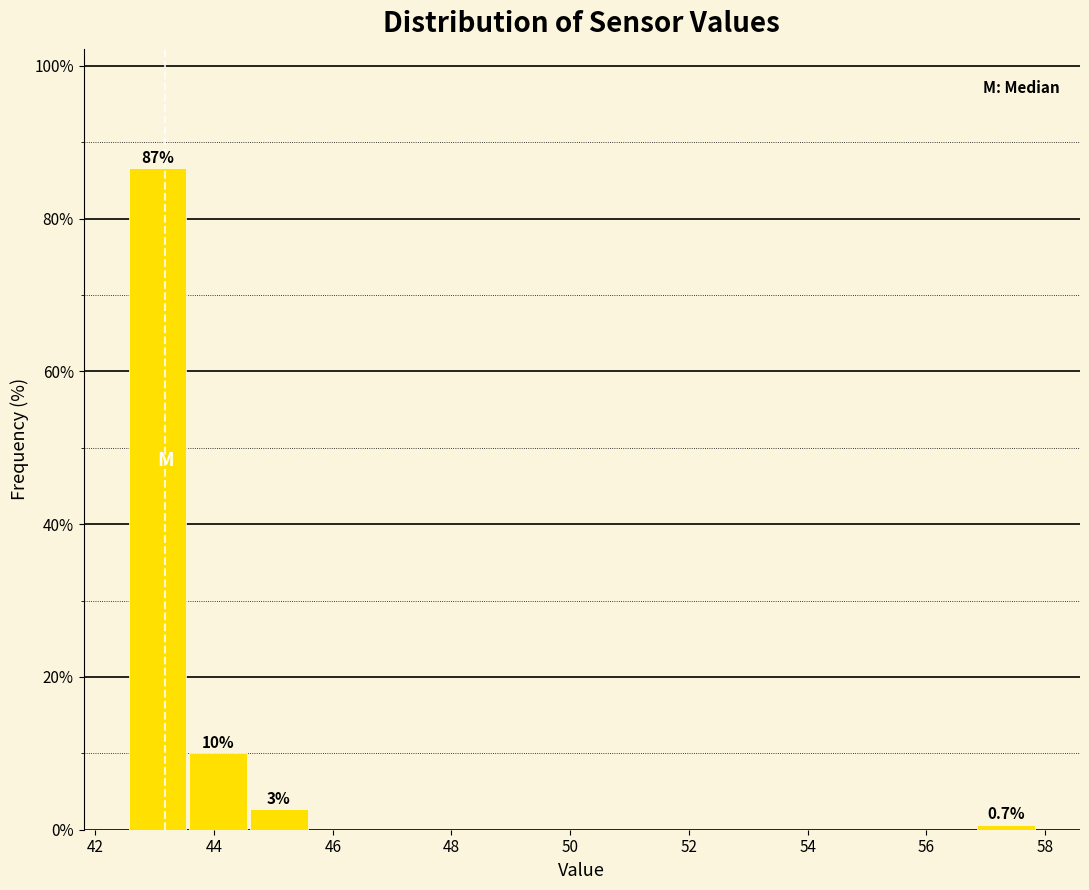

Over which range of the x-axis is the bar tallest?

42.6 to 43.6